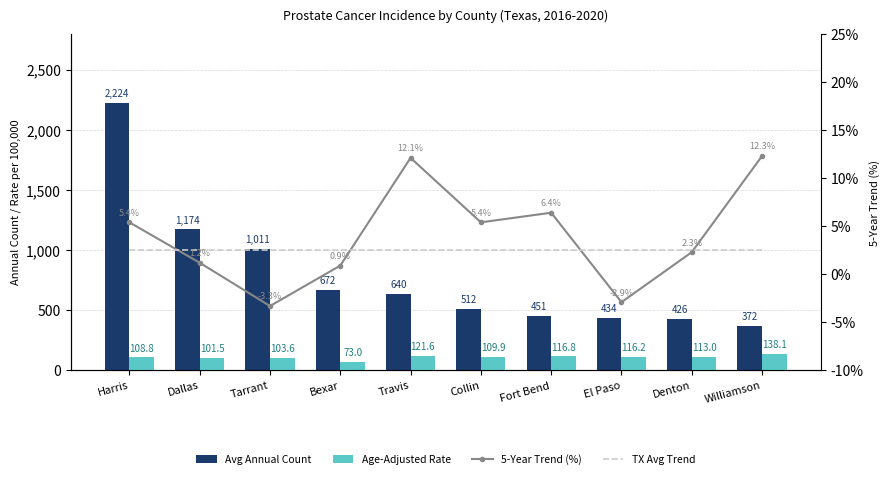

Between Dallas and Bexar, which series saw the biggest shift?

Avg Annual Count